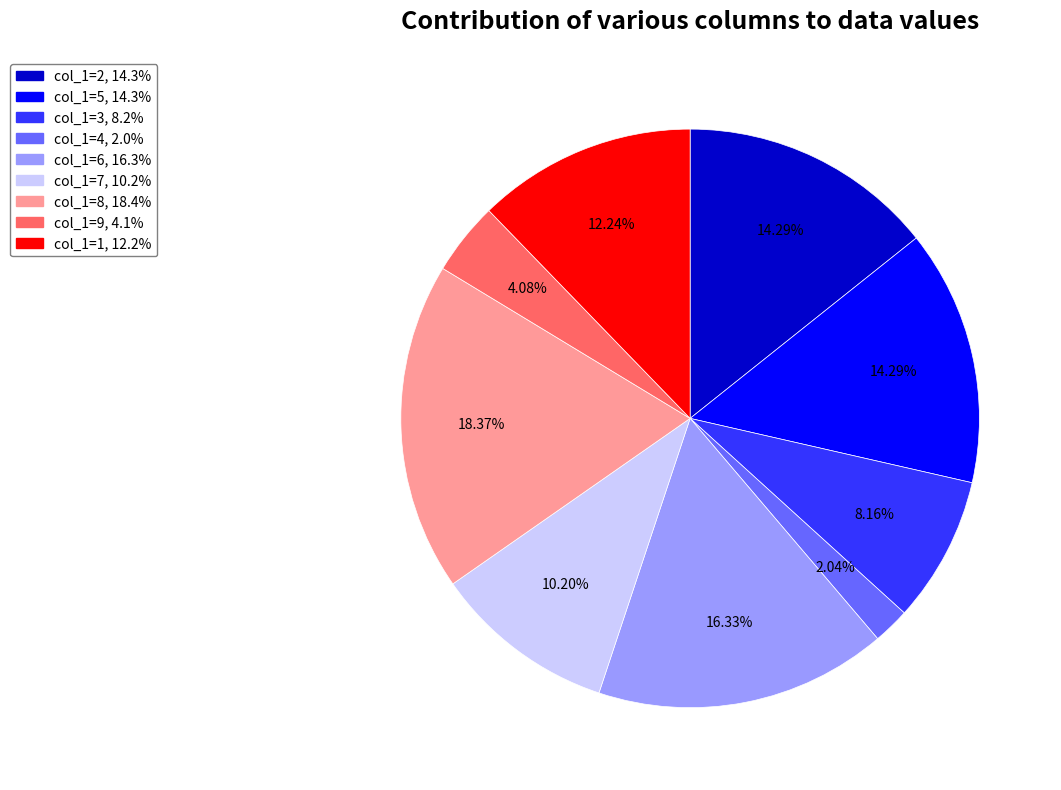

Is there any slice that represents more than half of the pie?

No